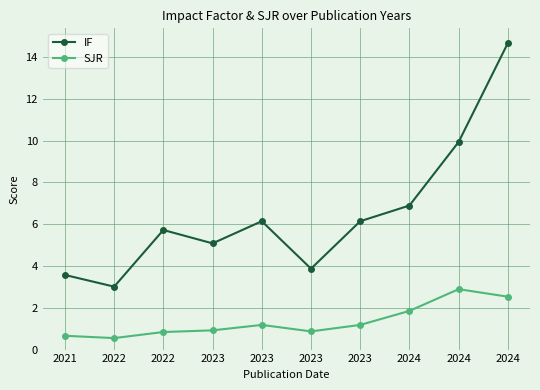

What is the sum of the SJR values at 2022 and 2023?

1.7